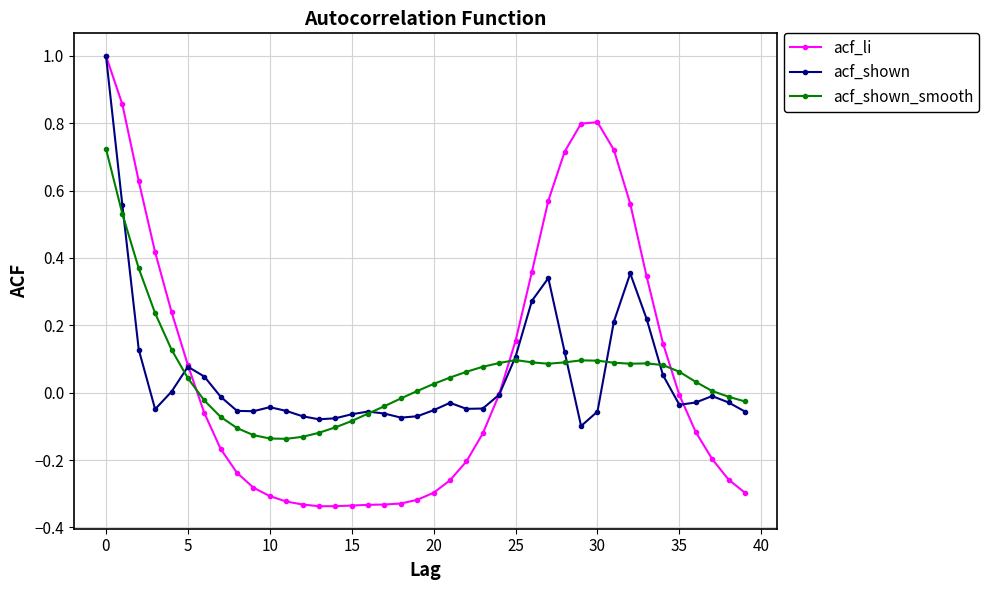

Which series has the largest range (max minus min)?

acf_li